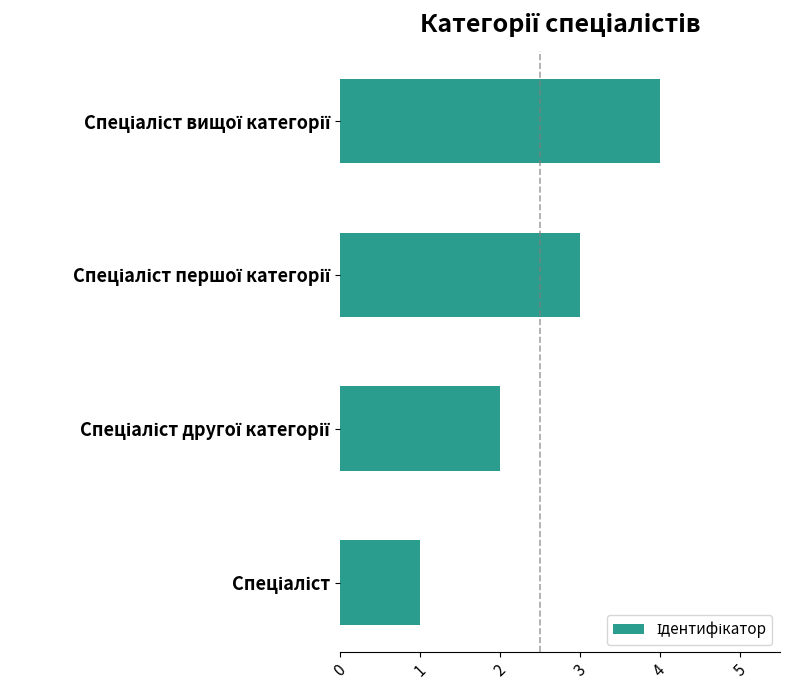

What is the difference between the maximum and minimum values?

3